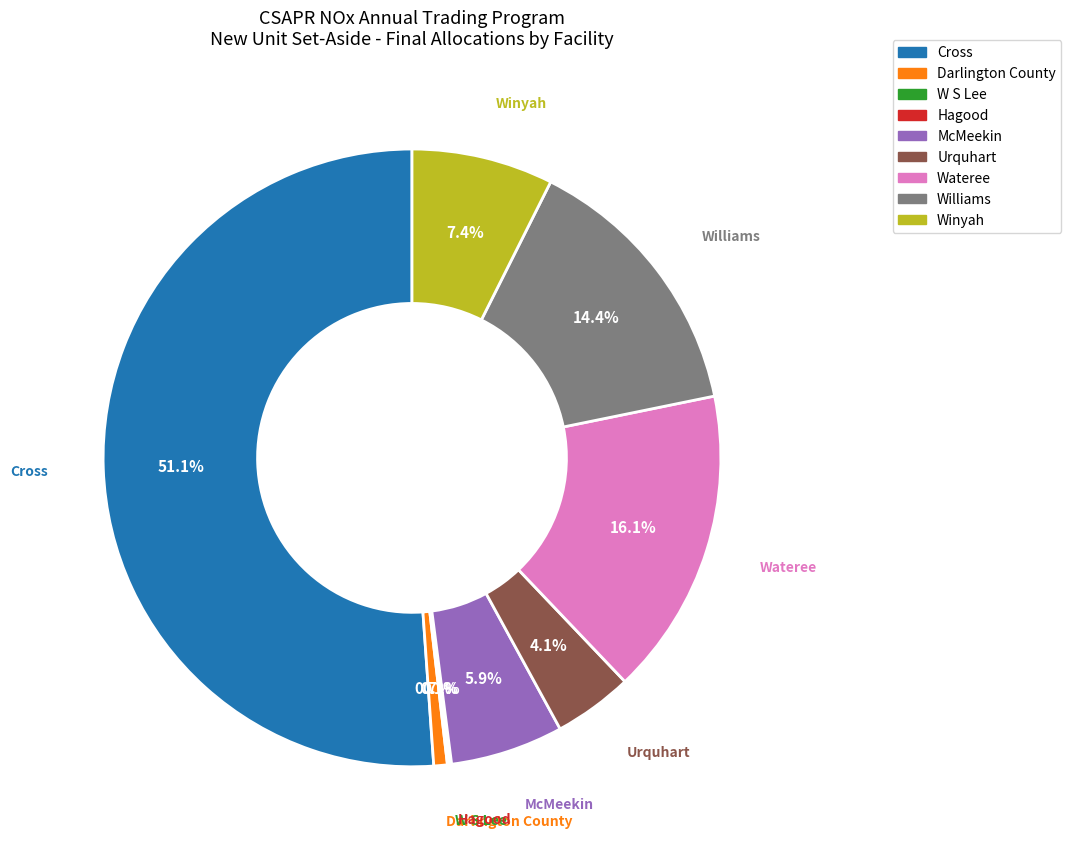

To the nearest percent, what is the difference between the McMeekin and Urquhart slice percentages?

2%